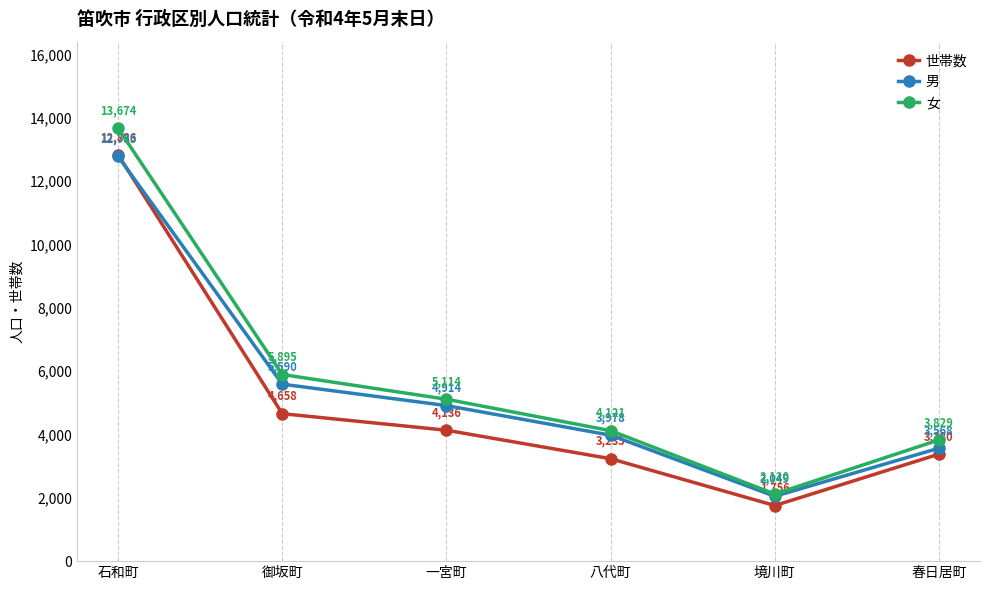

True or false: 男 and 女 cross at least once.

False